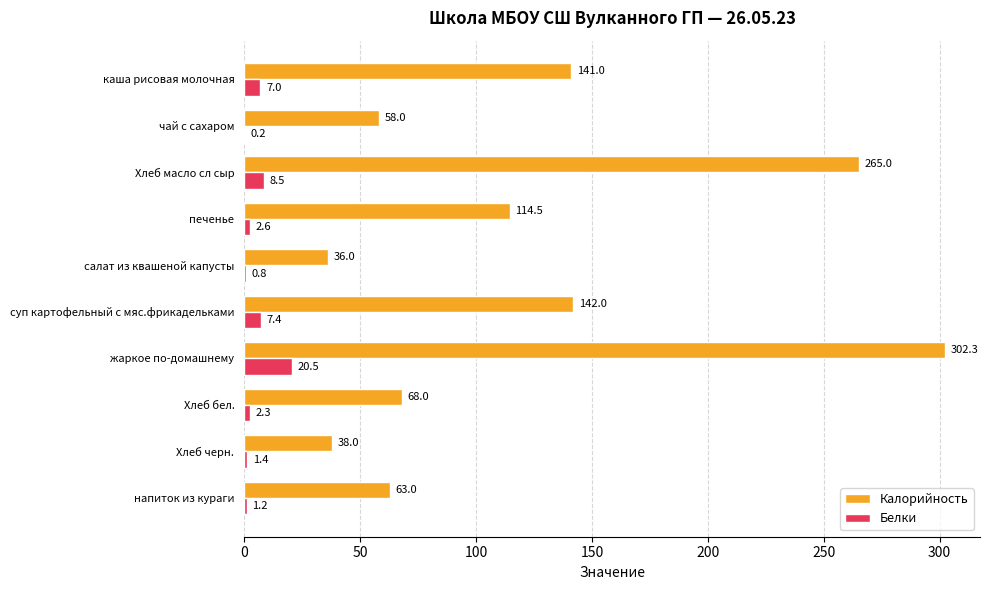

Is it true that Калорийность equals 38.0 at Хлеб черн.?

True